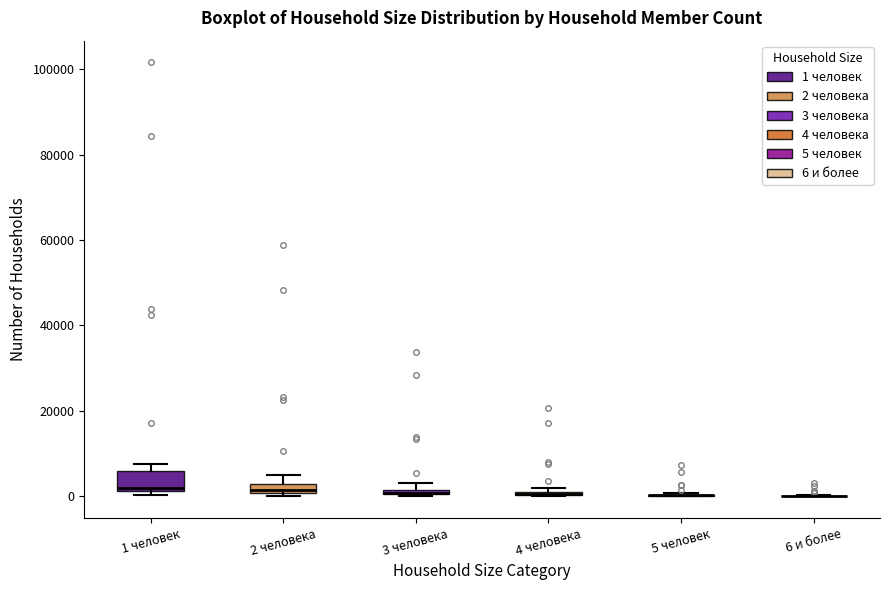

Comparing the boxes themselves (not the whiskers), which one is the tallest?

1 человек